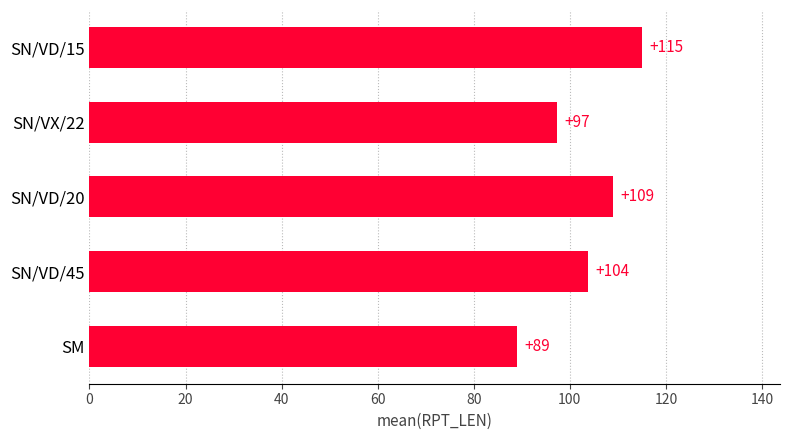

At which label is the value closest to 102?

SN/VD/45